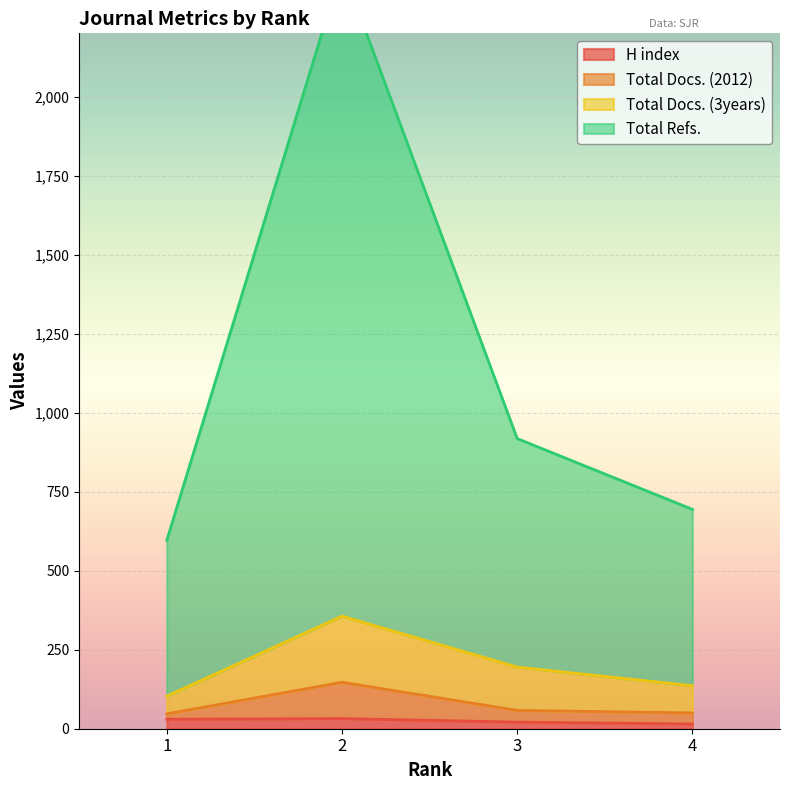

True or false: H index has more than 0 interior local peaks.

True